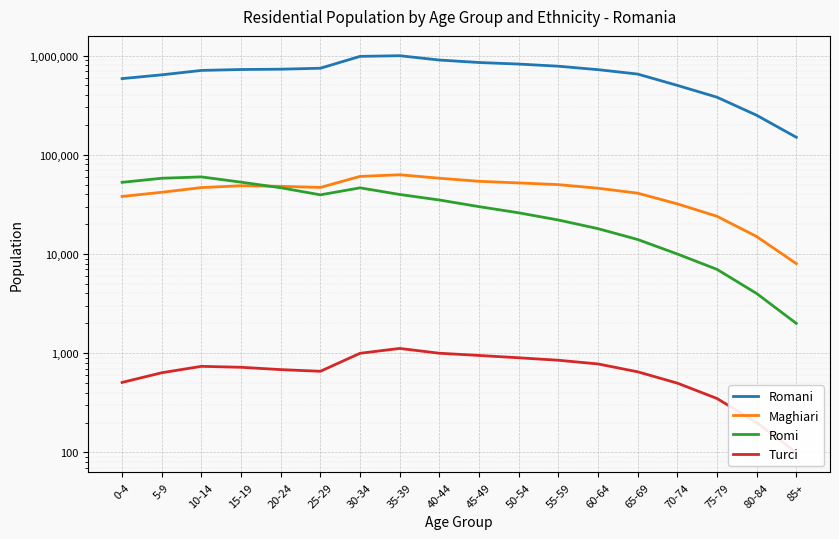

How many data points does each series have?

18